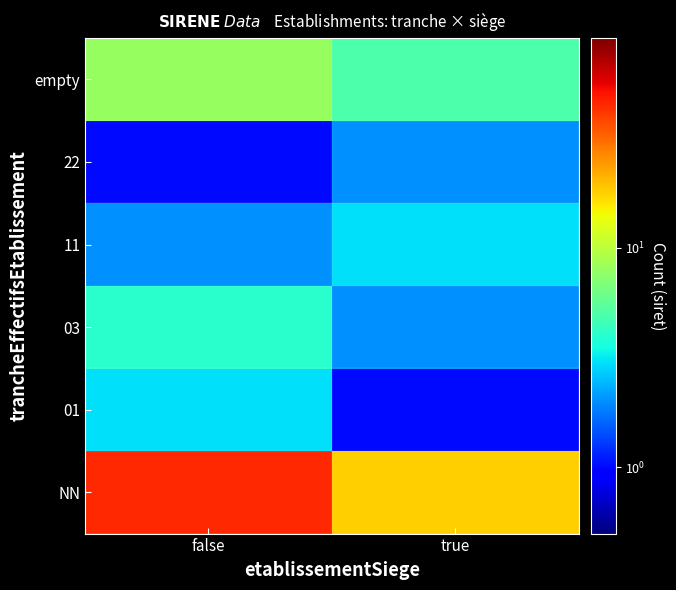

Between true and false, which is larger?

false